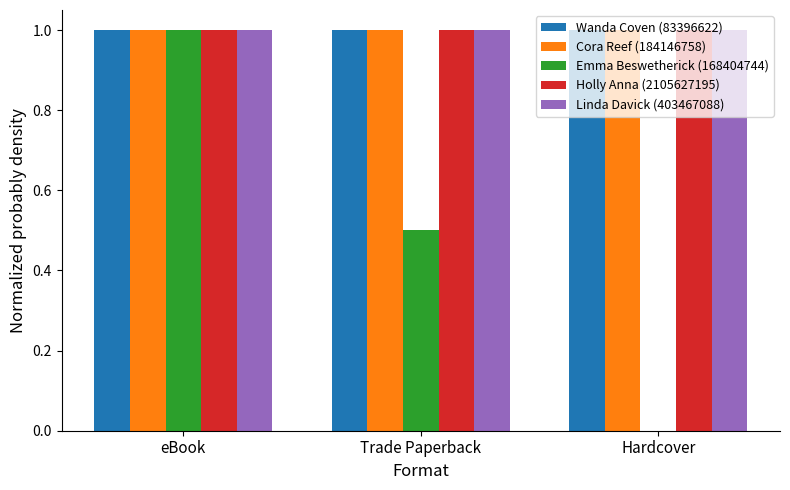

At which category is the sum across all series the highest?

eBook